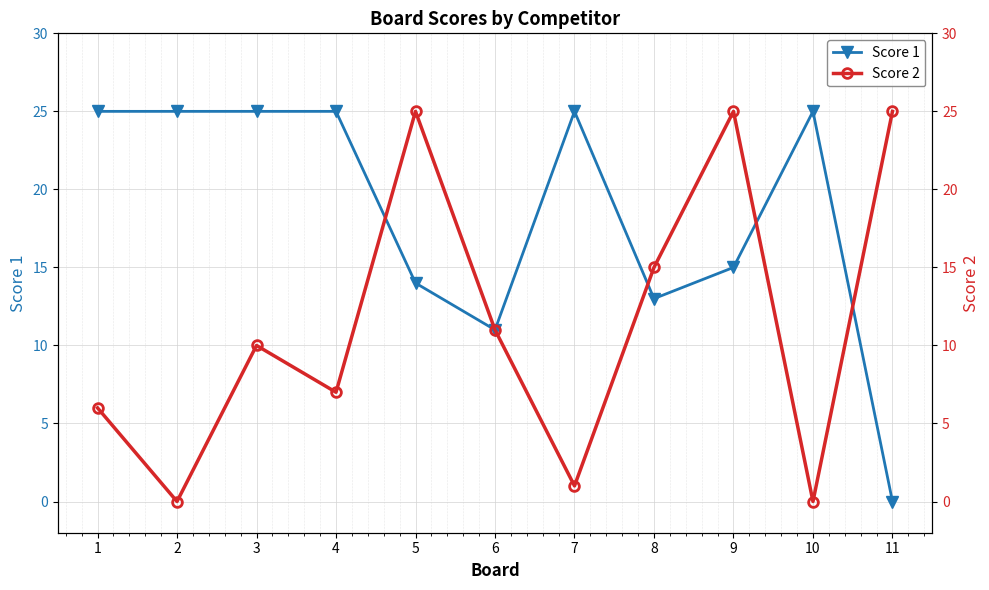

How many times do Score 1 and Score 2 cross each other?

4